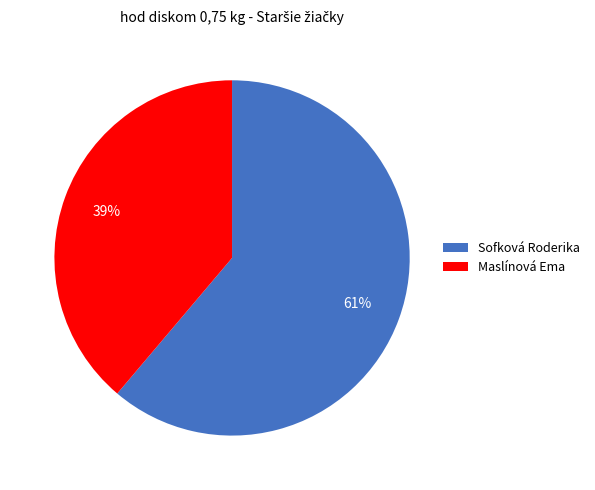

To the nearest percent, what percentage of the pie is Sofková Roderika?

61%